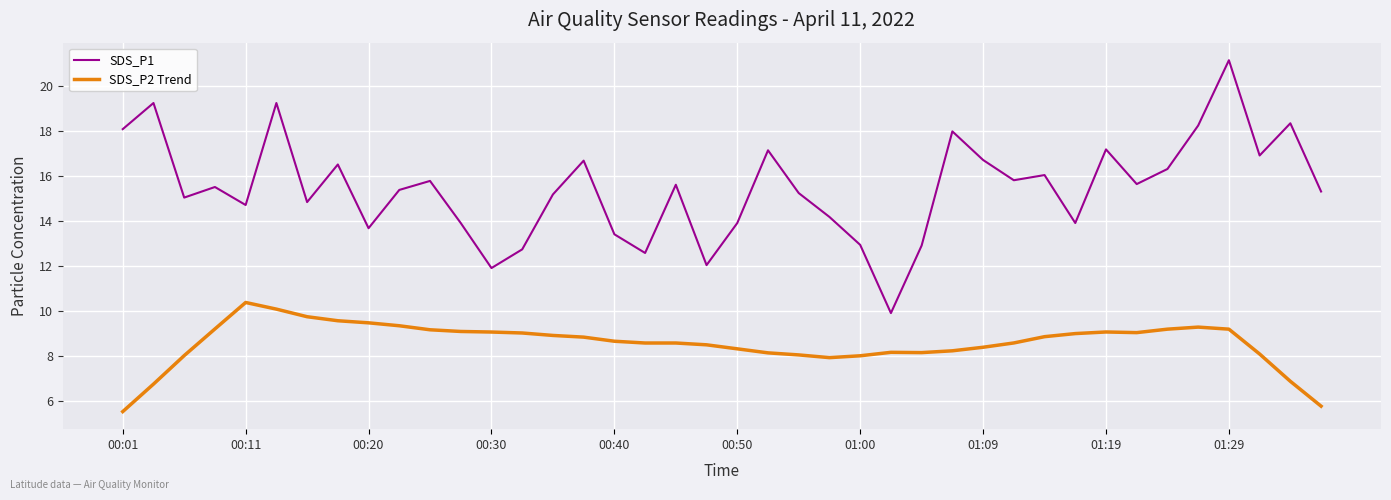

Which series has the widest spread of values?

SDS_P1